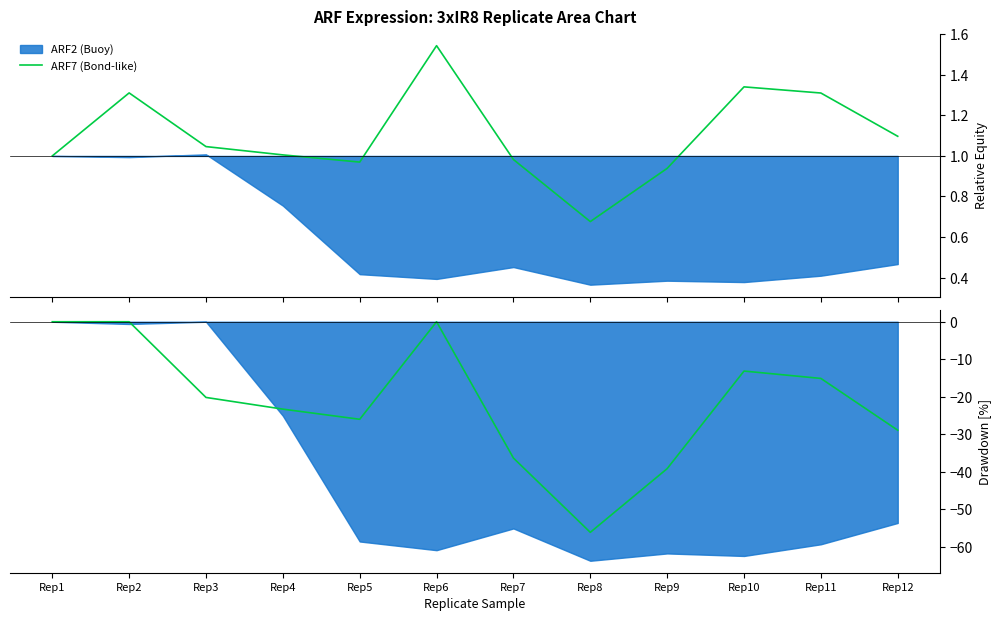

How many lines are shown in the chart?

2